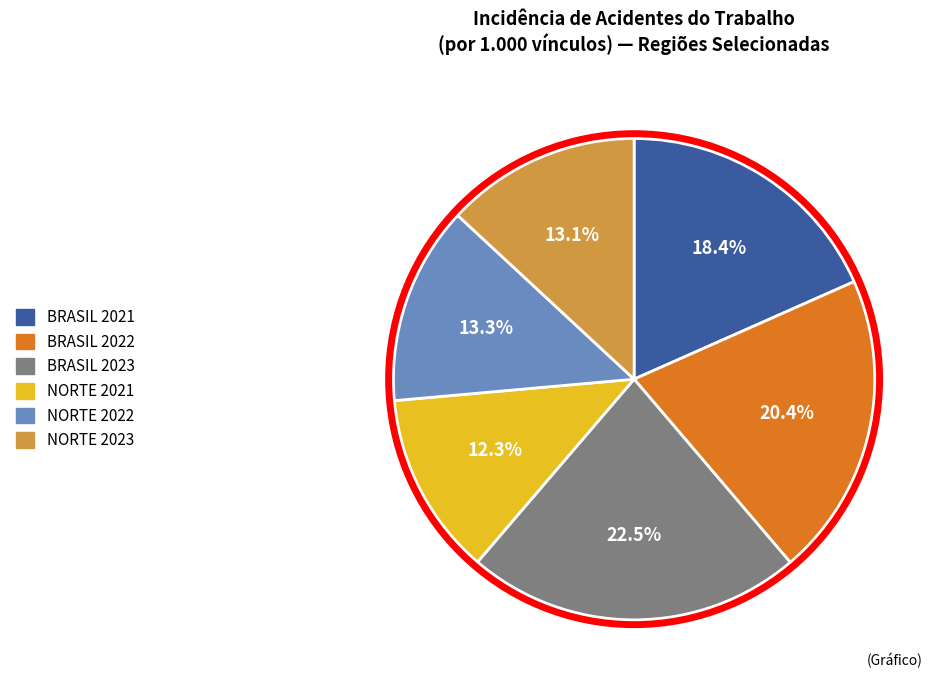

The BRASIL 2022 slice represents 30% of the pie. True or false?

False